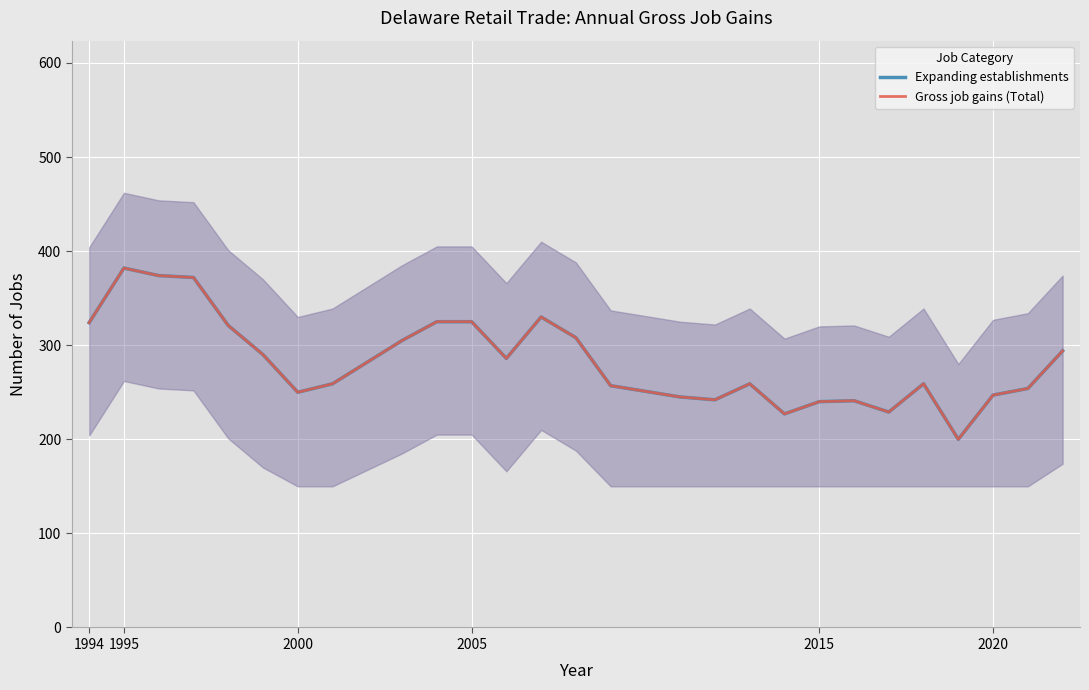

Reading left to right, extract all data points from this chart.

Expanding establishments: 324	382	374	372	321	290	250	259	305	325	325	286	330	308	257	245	242	259	227	240	241	229	259	200	247	254	294
Gross job gains (Total): 324	382	374	372	321	290	250	259	305	325	325	286	330	308	257	245	242	259	227	240	241	229	259	200	247	254	294